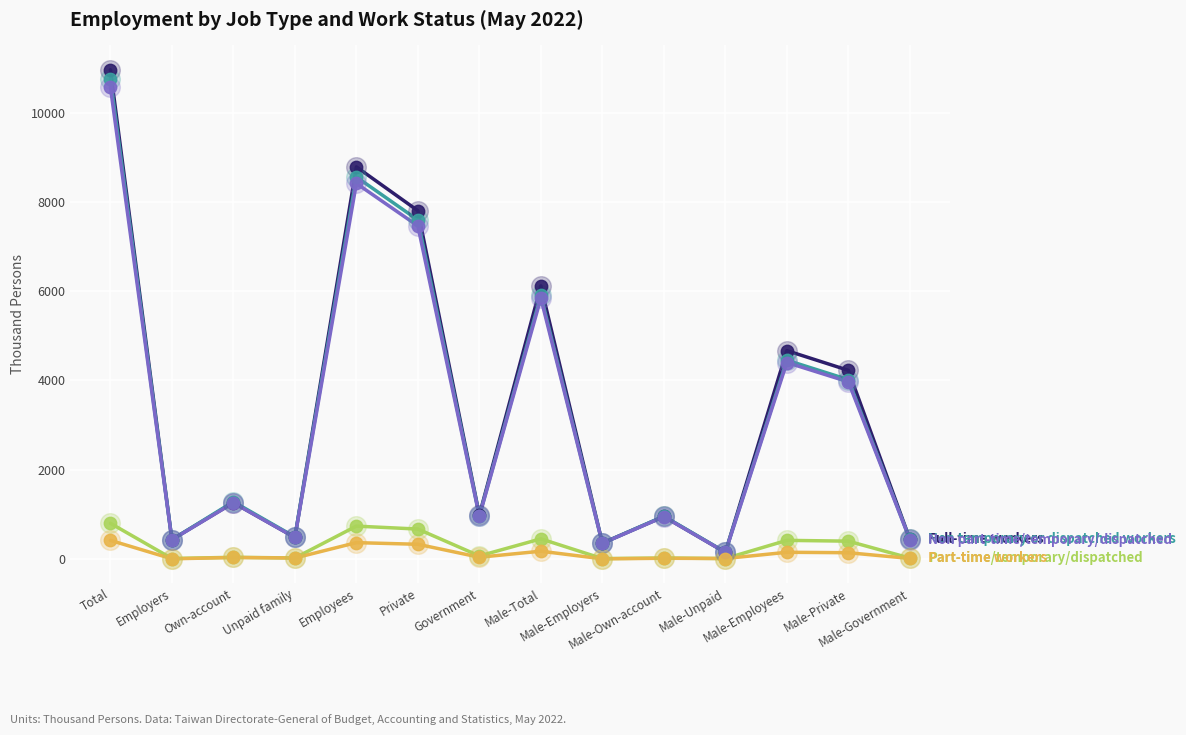

What is the maximum value shown in the chart?

10956